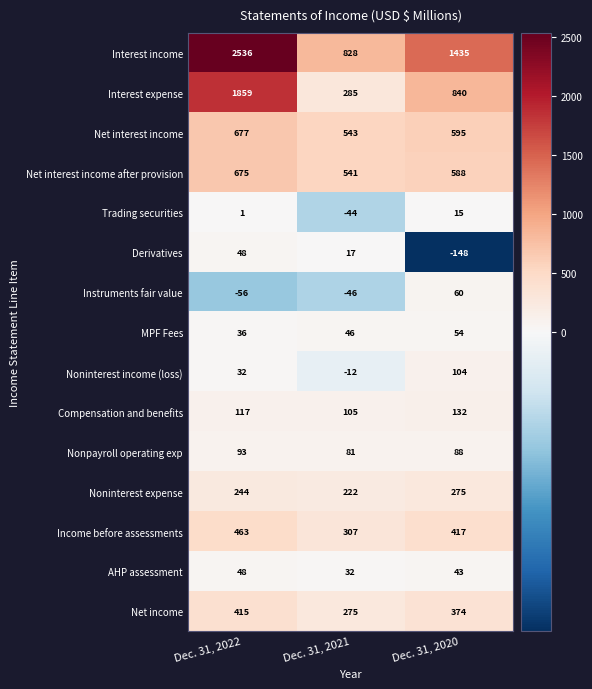

At Dec. 31, 2020, list the series in order from largest to smallest.

Interest income, Interest expense, Net interest income, Net interest income after provision, Income before assessments, Net income, Noninterest expense, Compensation and benefits, Noninterest income (loss), Nonpayroll operating exp, Instruments fair value, MPF Fees, AHP assessment, Trading securities, Derivatives